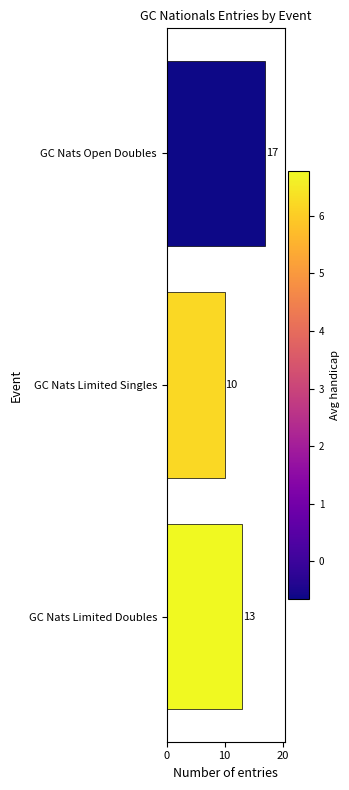

Between GC Nats Open Doubles and GC Nats Limited Singles, which is larger?

GC Nats Open Doubles